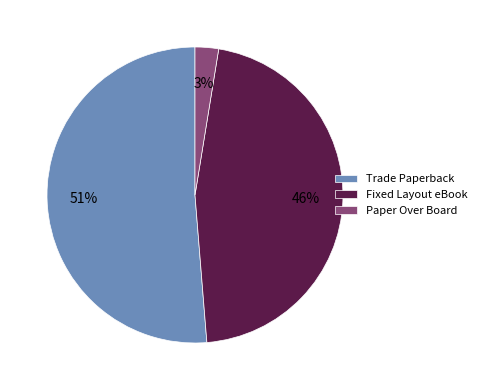

Rank the categories by value from lowest to highest.

Paper Over Board, Fixed Layout eBook, Trade Paperback